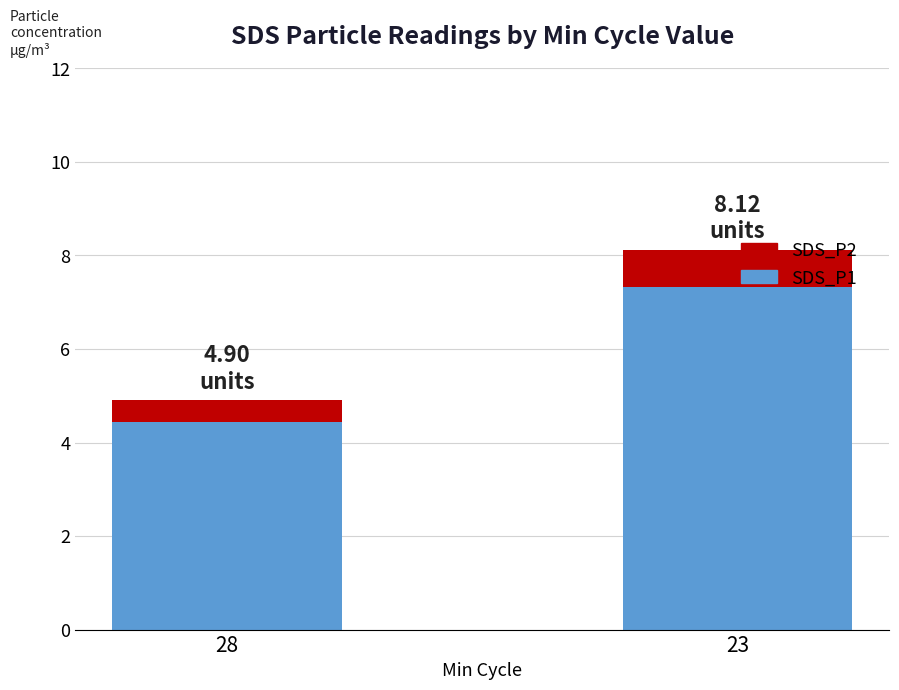

What is the total value across all series at 23?

8.1